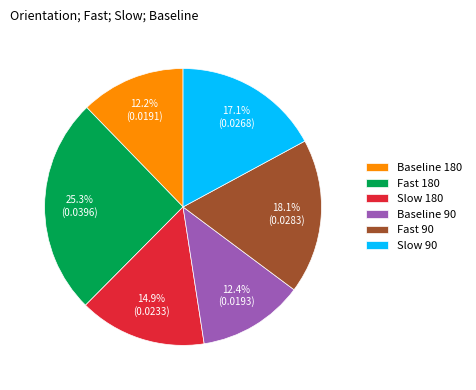

Is there a majority slice in this chart?

No